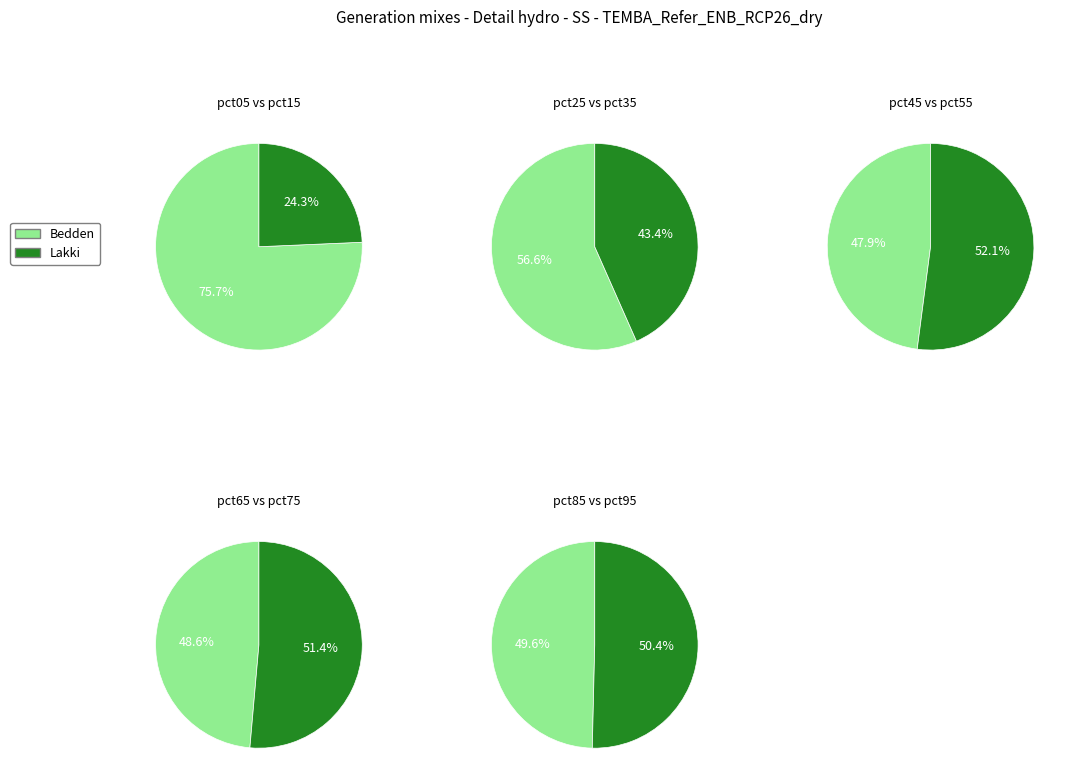

Is it true that pct65 is 1% of the pie?

False